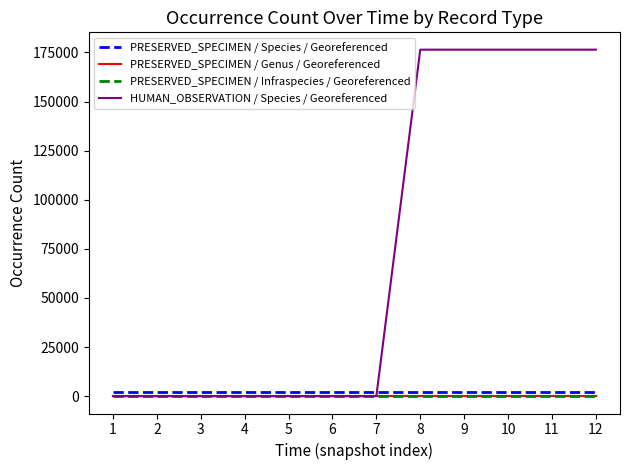

Which series has the largest range (max minus min)?

HUMAN_OBSERVATION / Species / Georeferenced